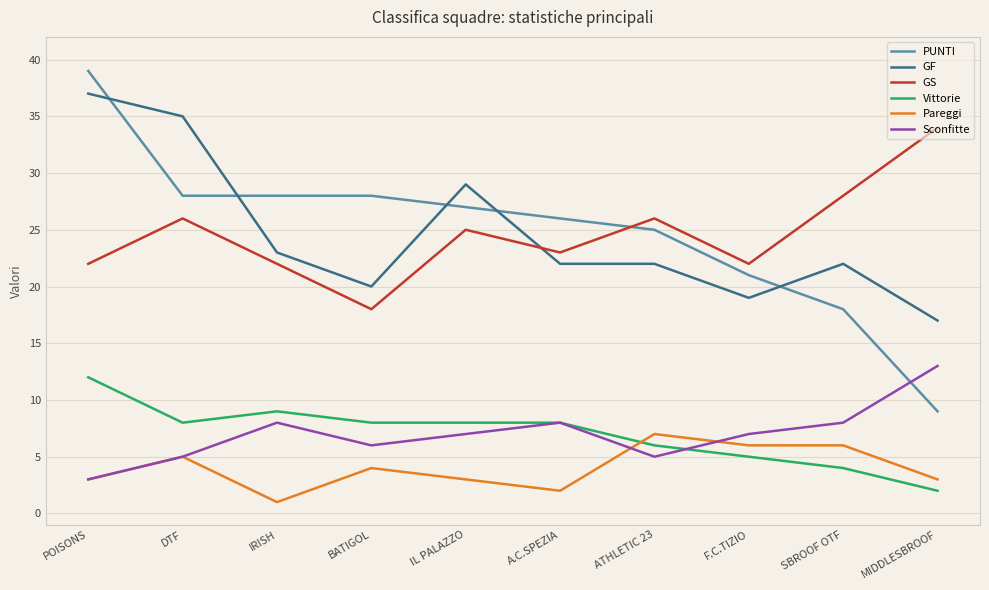

What position from the right is A.C.SPEZIA?

5